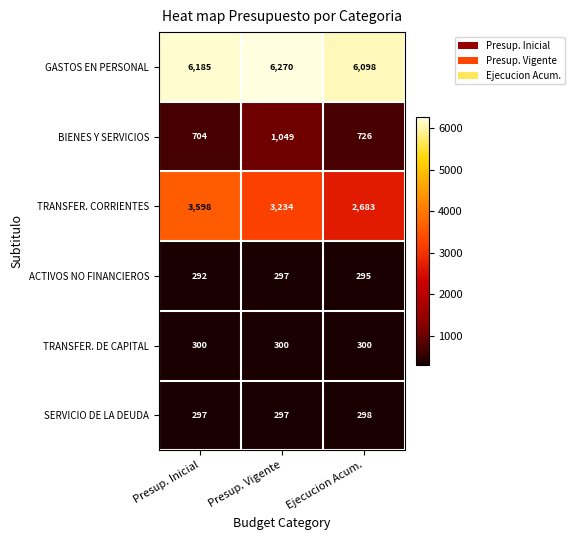

What is the minimum value shown in the chart?

292